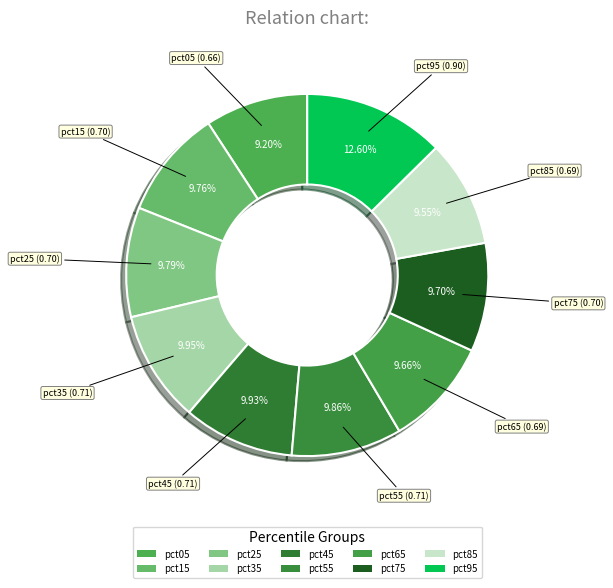

What portion of the pie excludes pct75?

90.3%